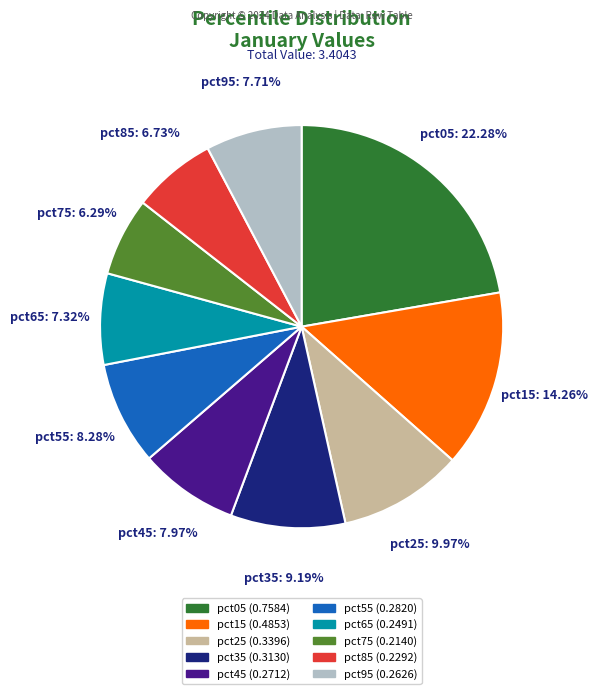

What percentage do pct75 and pct35 together represent?

15.5%